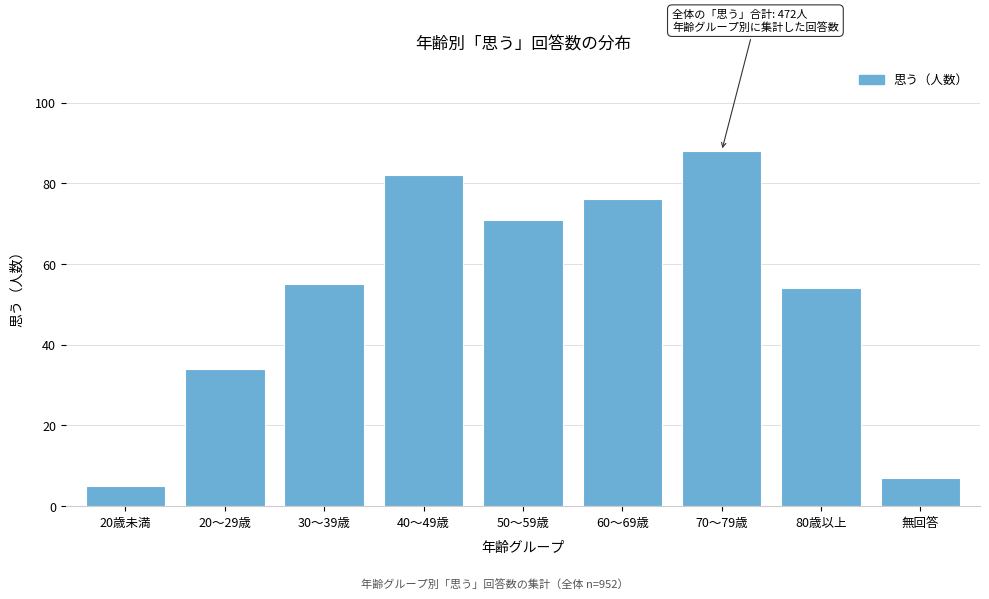

Reading left to right, what are all the values shown in this chart?

5	34	55	82	71	76	88	54	7